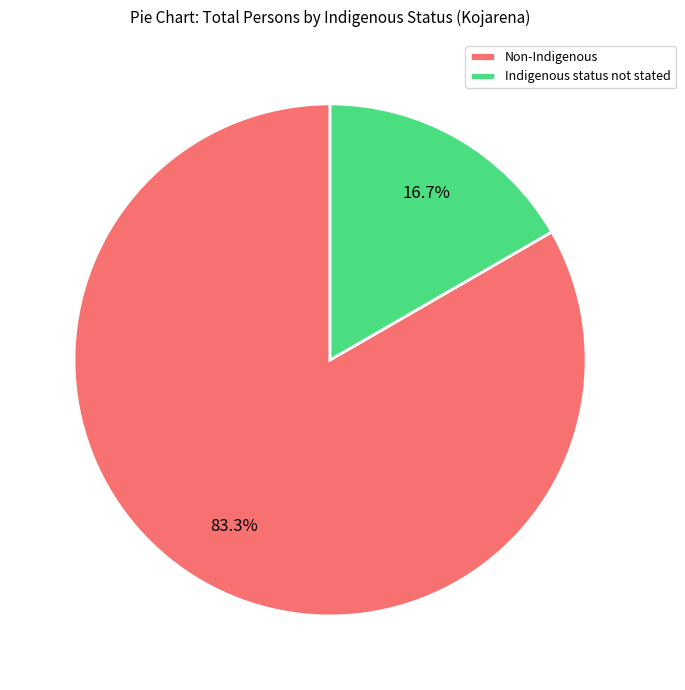

Rank the categories by value from highest to lowest.

Non-Indigenous, Indigenous status not stated